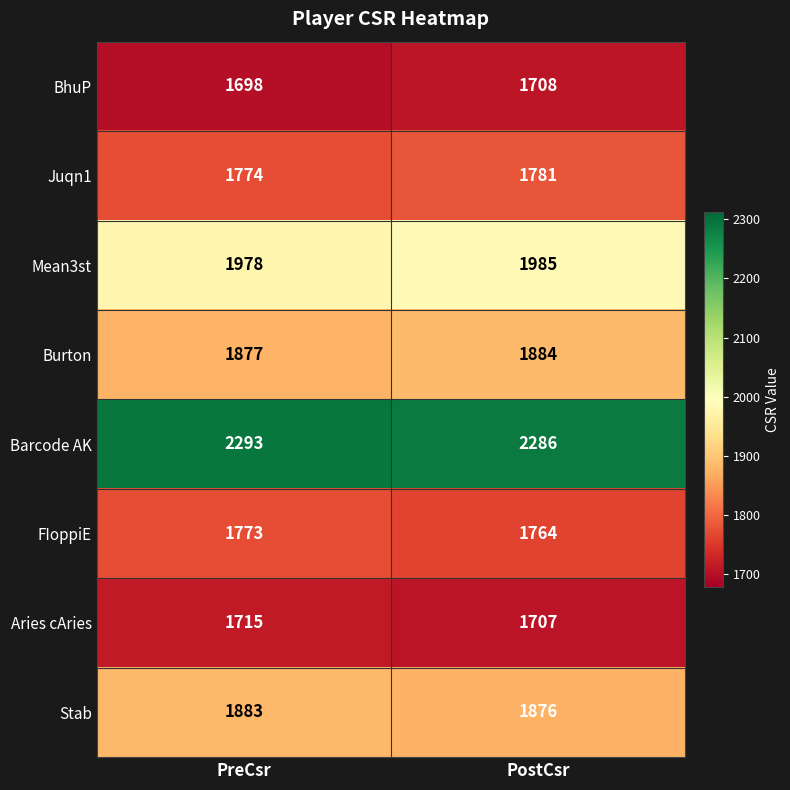

Read the BhuP value at PostCsr, to the nearest 5.

1710